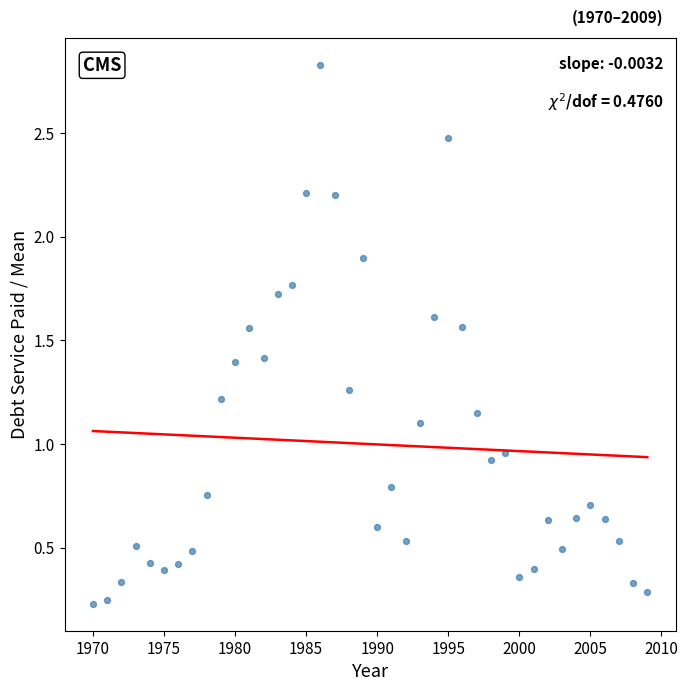

What is the range of Y values (max minus min)?

2.6